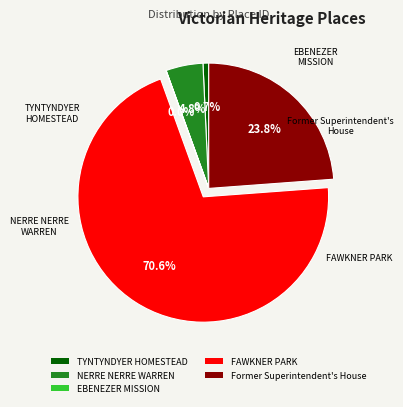

What percentage is NOT represented by Former Superintendent's House?

76.2%